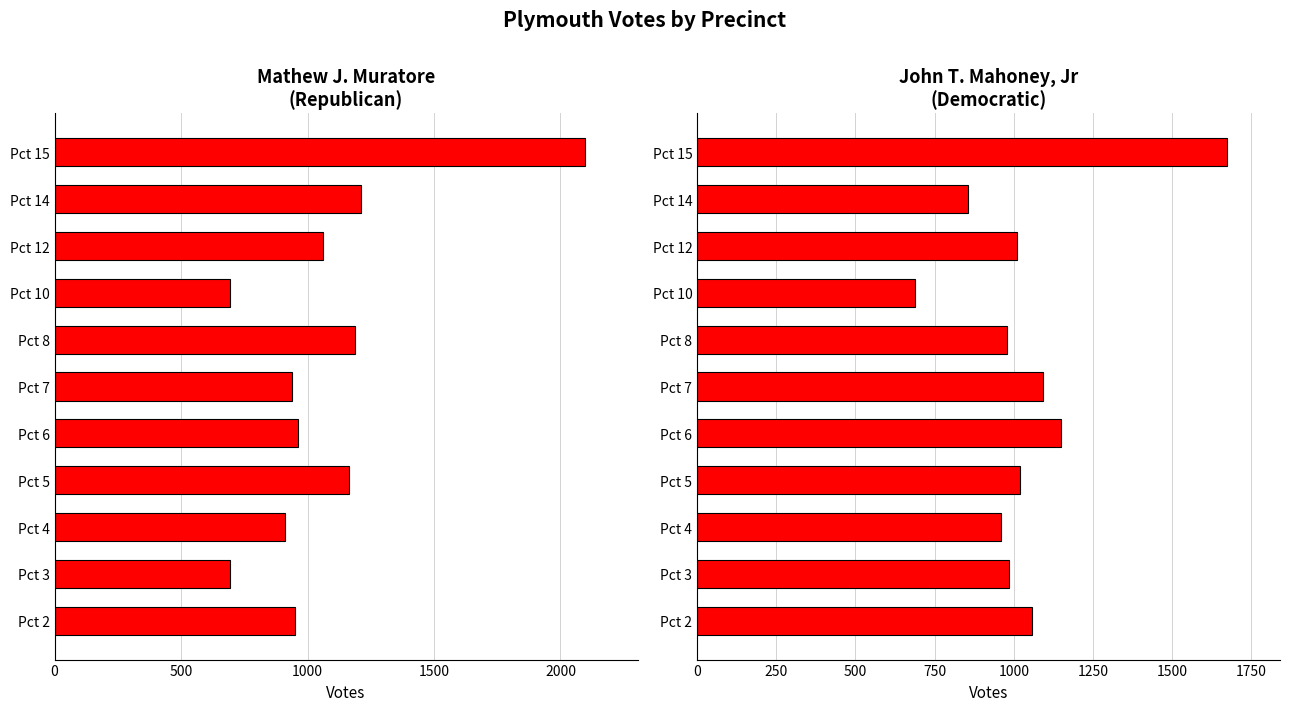

What is the sum of all Mathew J. Muratore (Republican) values?

11873